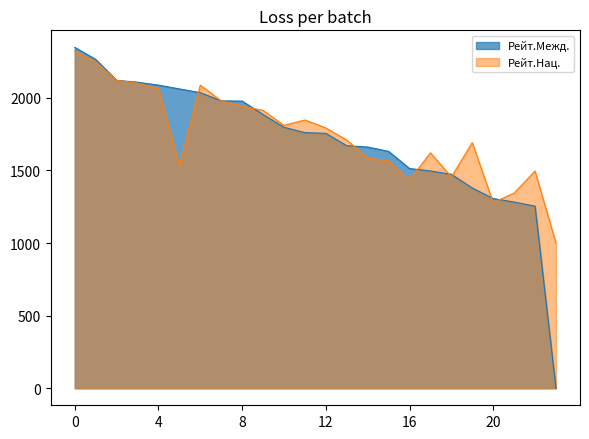

What is the value of the Рейт.Нац. point at the 1st from the left?

2322